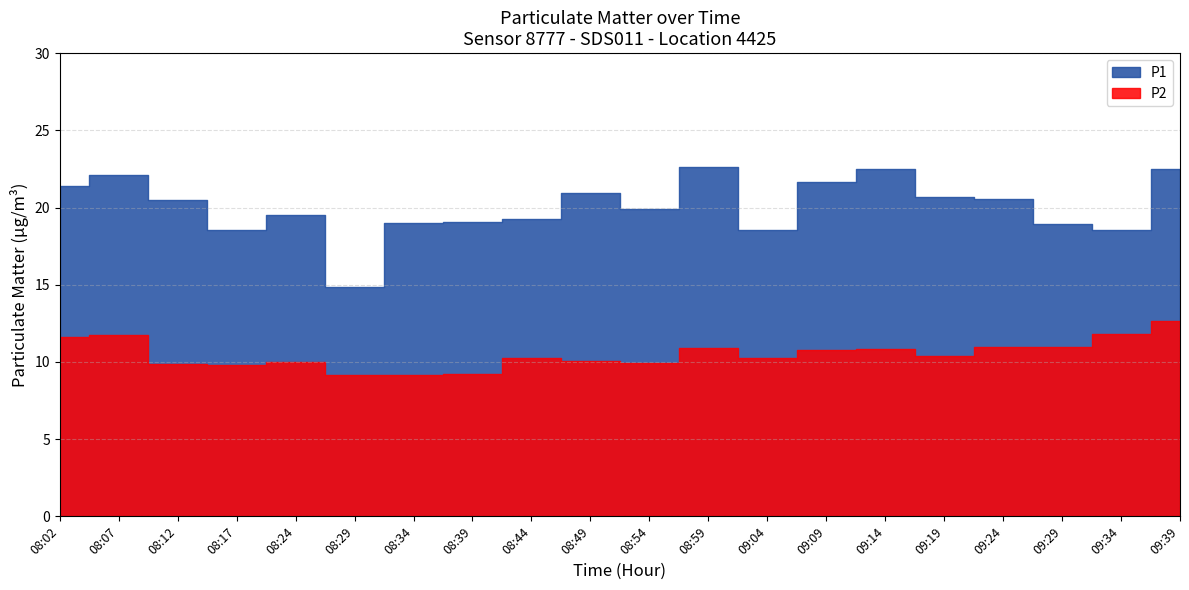

The P1 series shows 9.1 at 08:39. True or false?

False